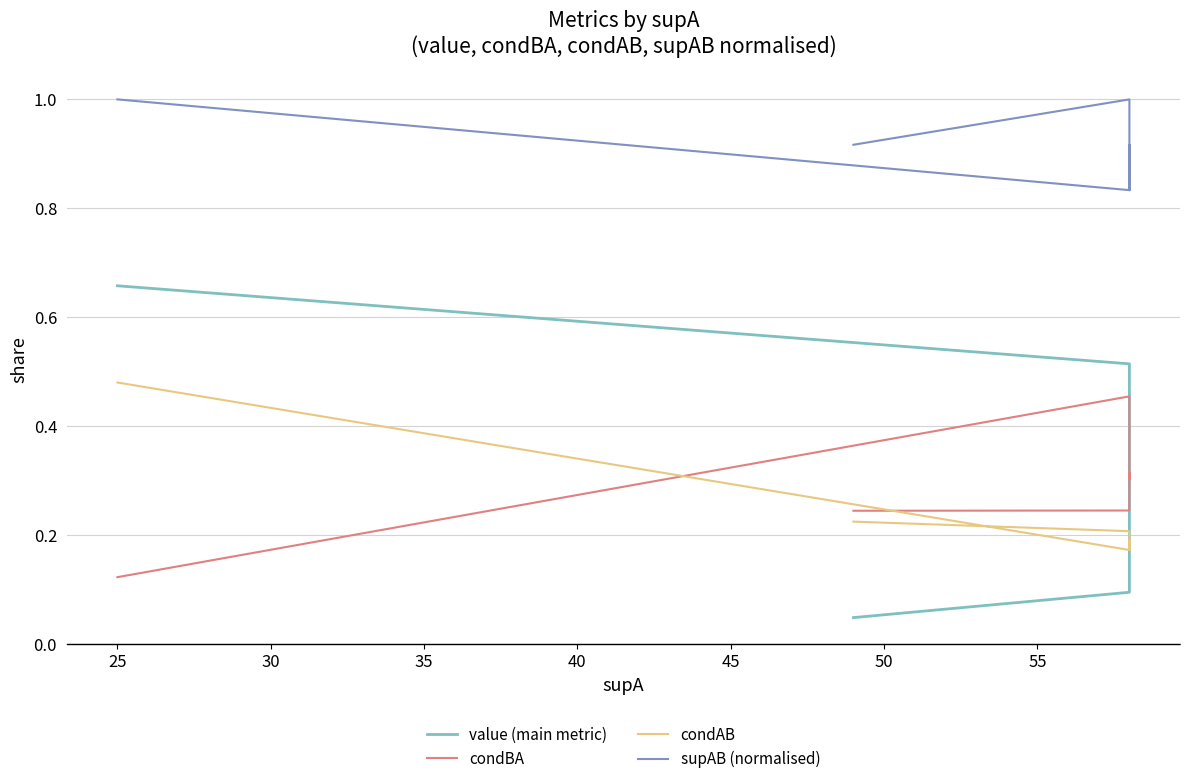

Is the value of condAB at 9 greater than the value of supAB (normalised) at 30?

No